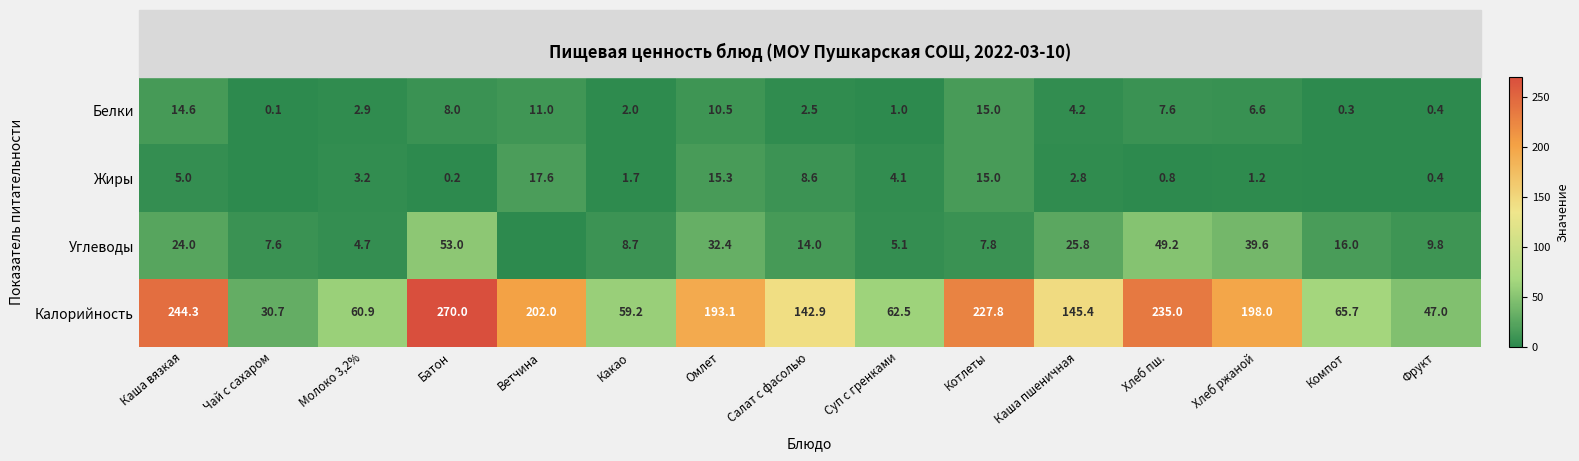

Is the value of Белки at Компот greater than the value of Калорийность at Котлеты?

No